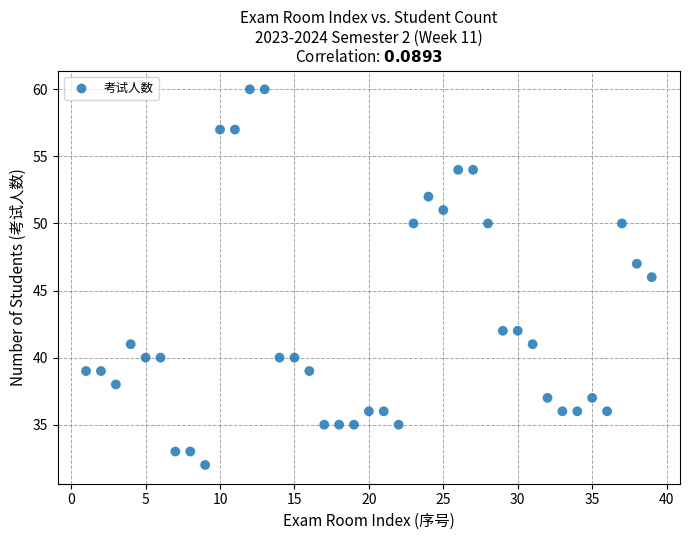

What is the range of Y values (max minus min)?

28